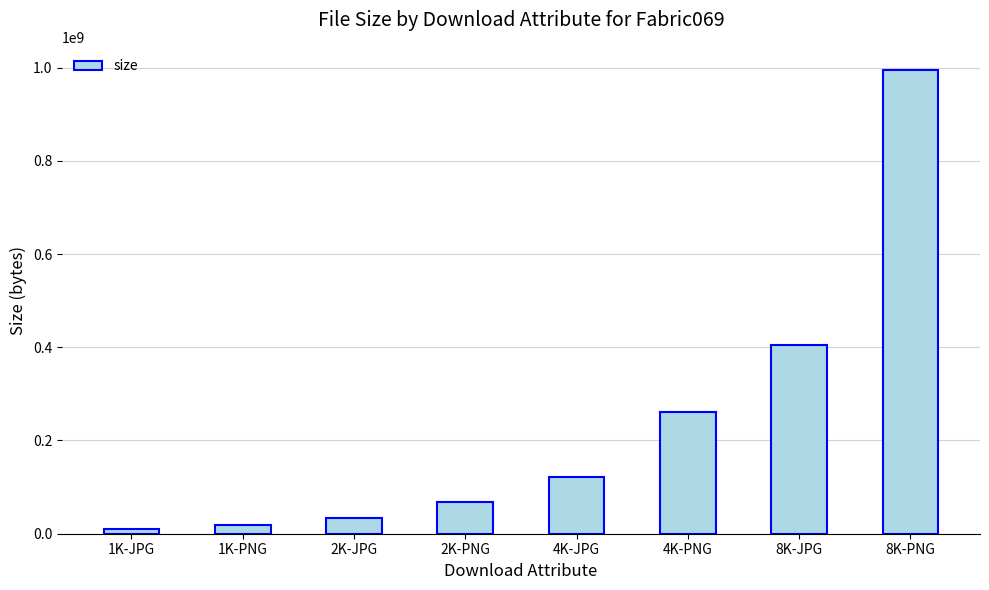

What is the ratio of the value at 4K-PNG to the value at 2K-PNG?

3.8